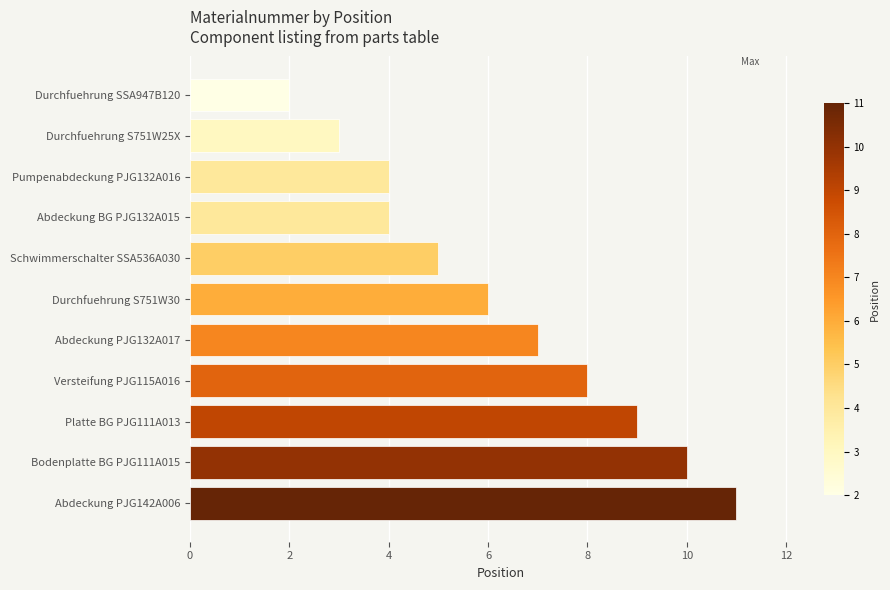

Count the values in the range 4 to 9.

7